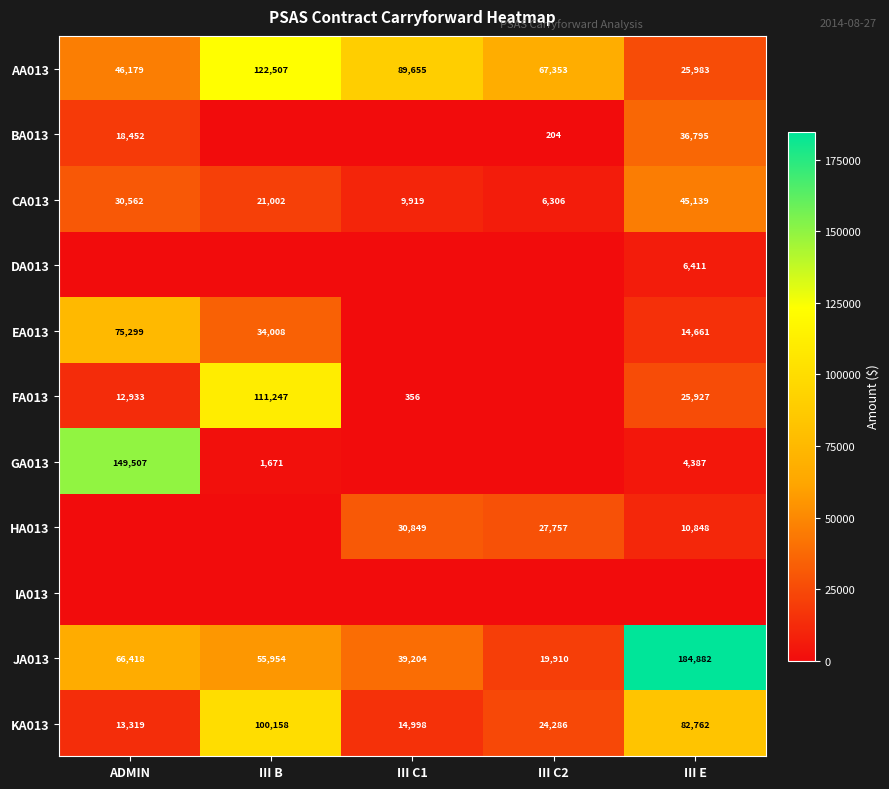

Is it true that FA013 equals 21681 at ADMIN?

False